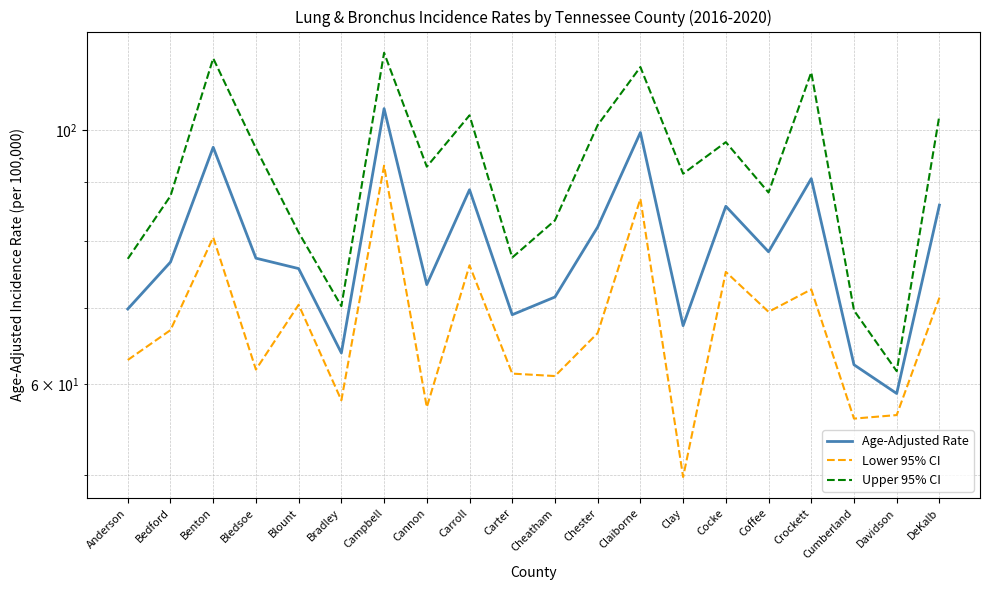

At which label does Upper 95% CI reach its peak?

Campbell